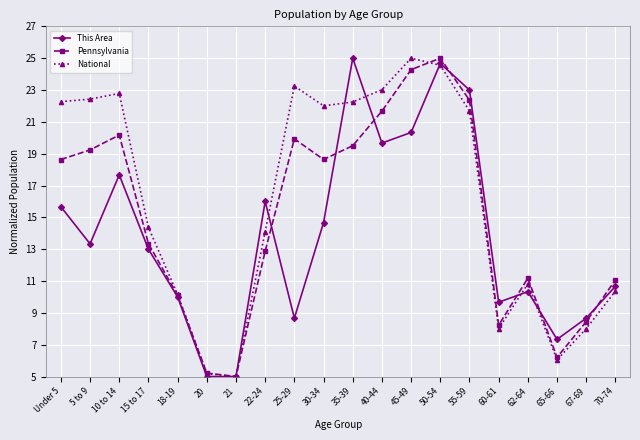

Which series changed the most between 22-24 and 55-59?

Pennsylvania